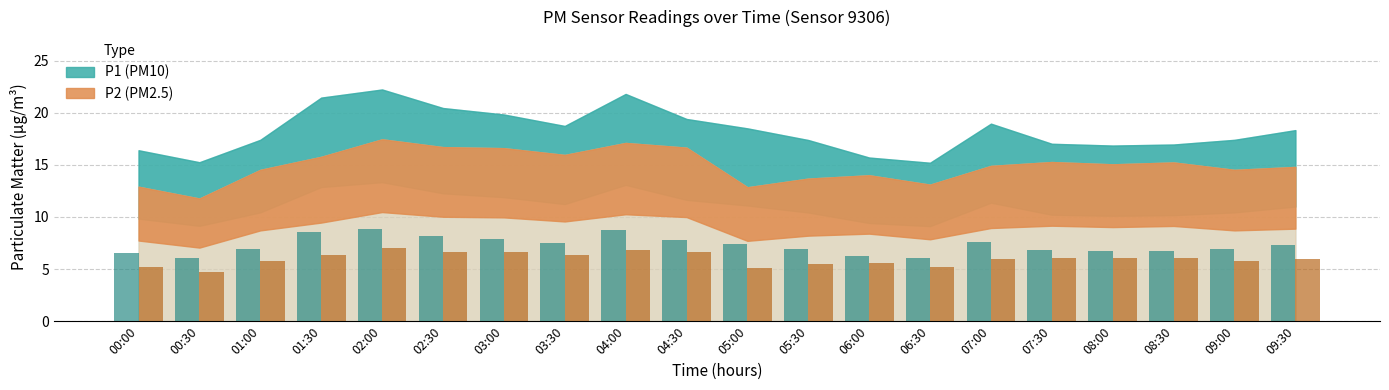

What is the difference between the highest and lowest values at 06:30?

0.8